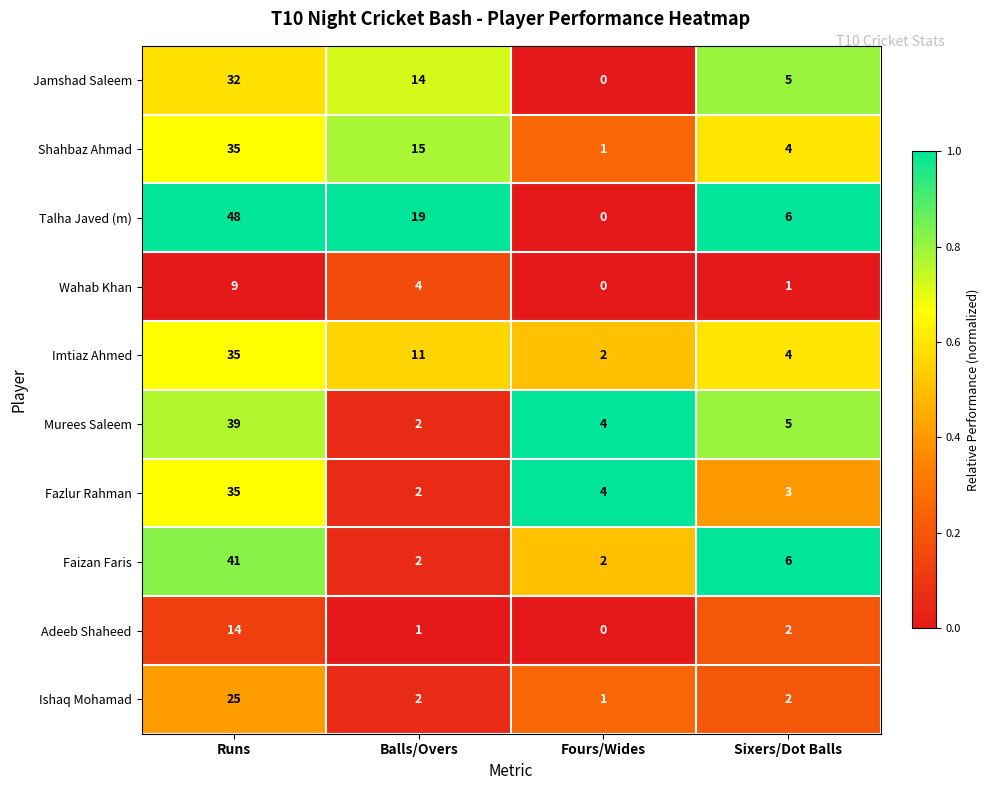

What is the difference between the second highest and minimum values in the Wahab Khan series?

4